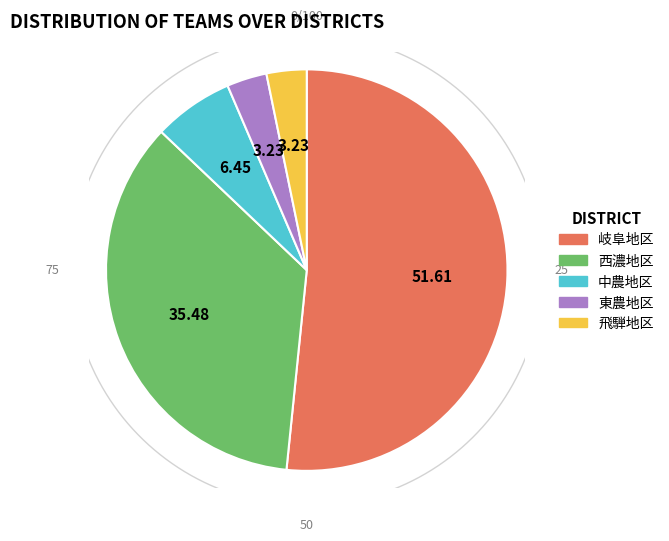

What is the total percentage of 中農地区 and 西濃地区?

41.9%